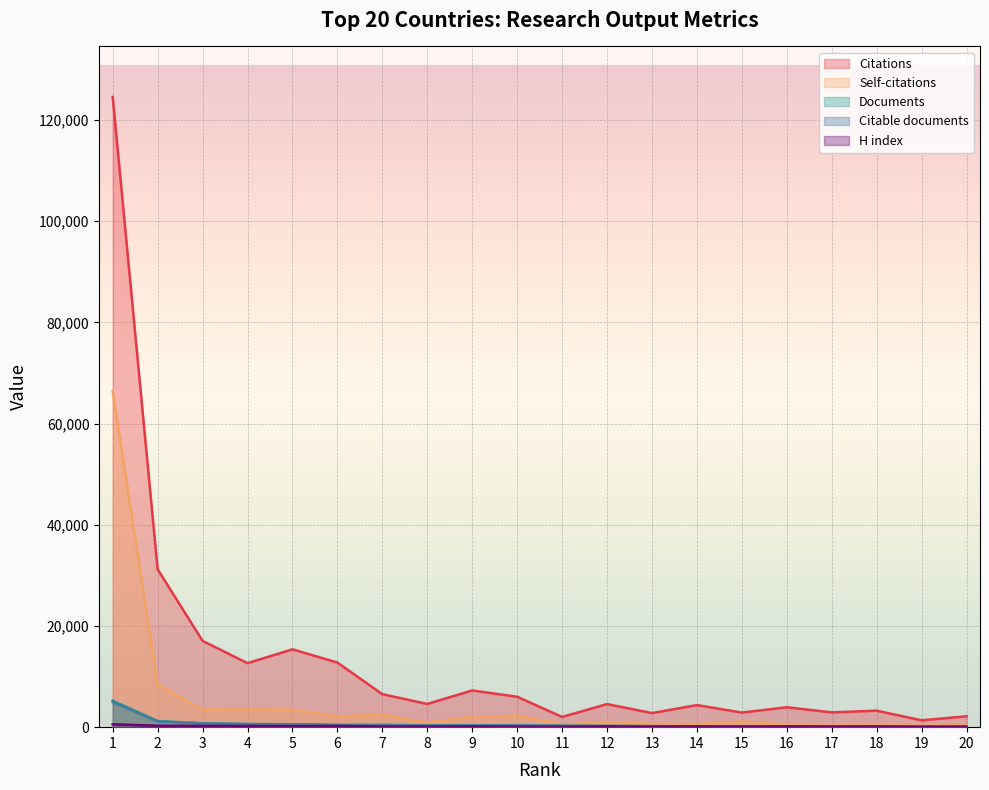

Which series has the largest range (max minus min)?

Citations